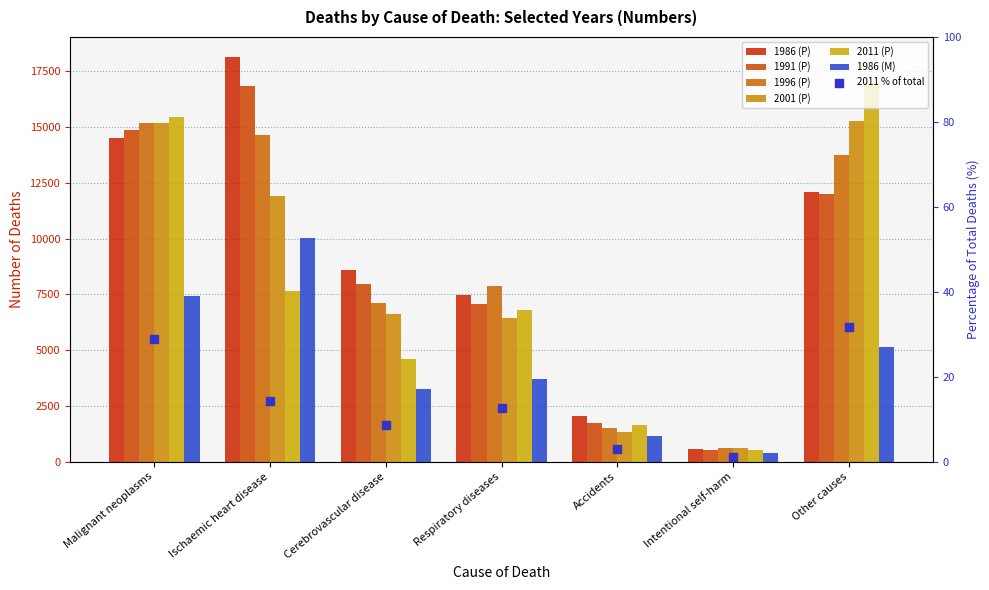

Which series has the largest total across all categories?

1986 (P)